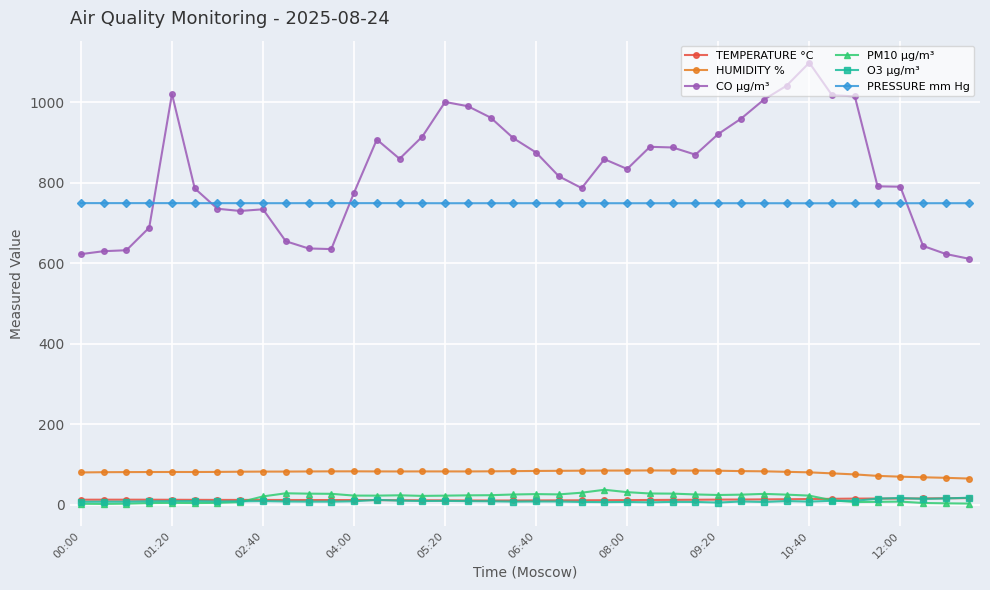

What is the difference between the maximum and second lowest values in the PM10 µg/m³ series?

34.8